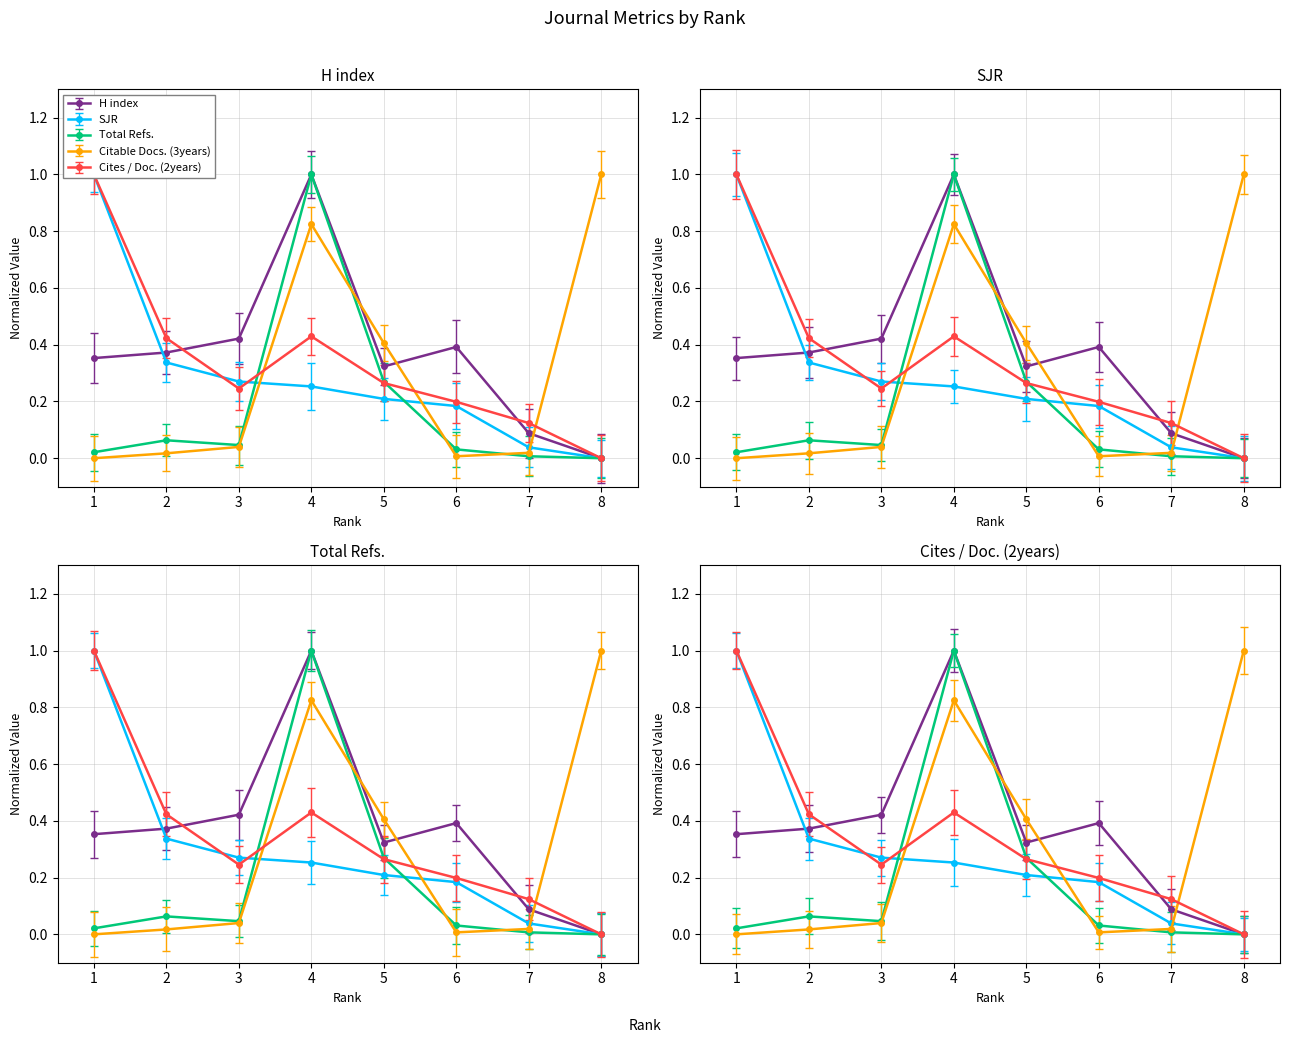

At how many categories does at least one series exceed 0?

8